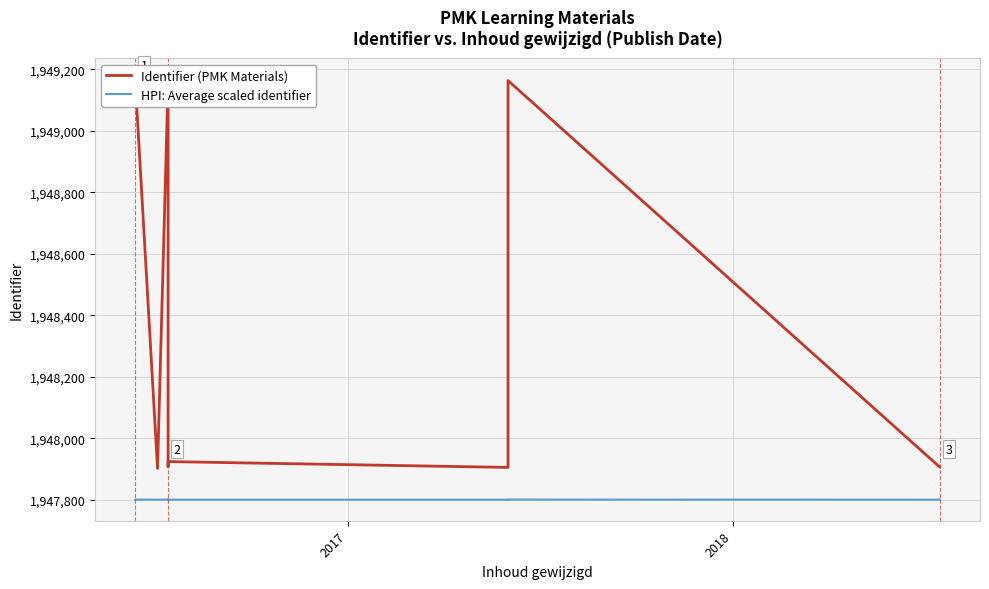

True or false: Identifier (PMK Materials) and HPI: Average scaled identifier intersect in this chart.

False